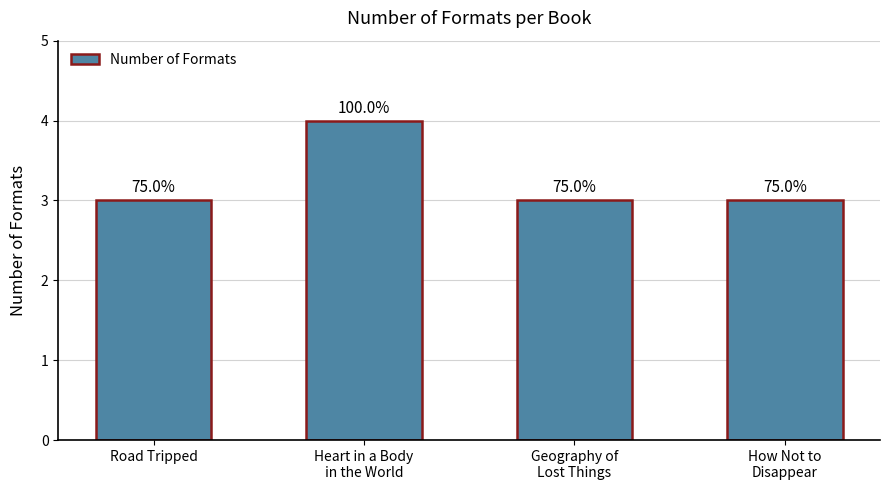

What is the maximum value shown in the chart?

4